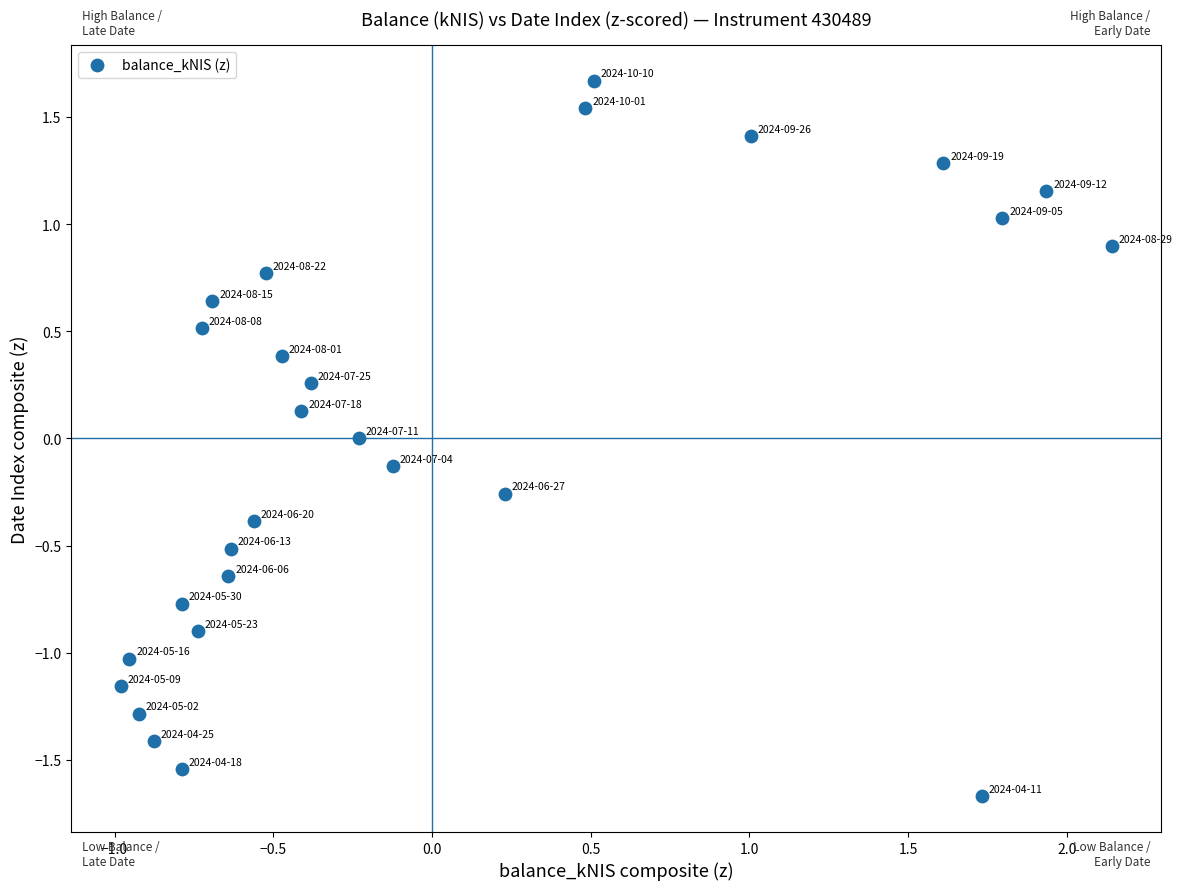

What is the range of X values (max minus min)?

3.1